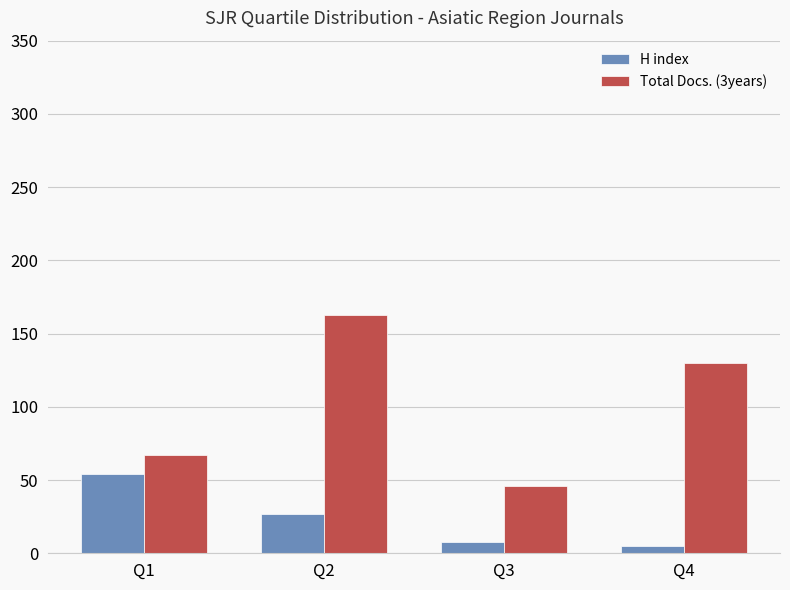

True or false: H index has a value of 5 at Q4.

True